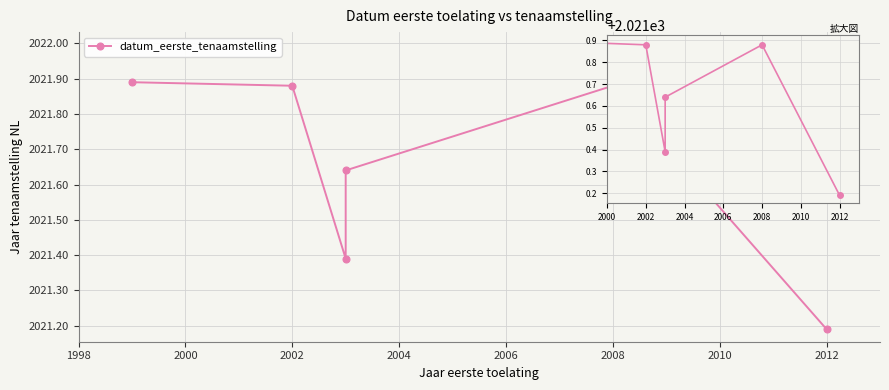

Approximately how many times larger is the value at 2000 compared to 2002?

1.0